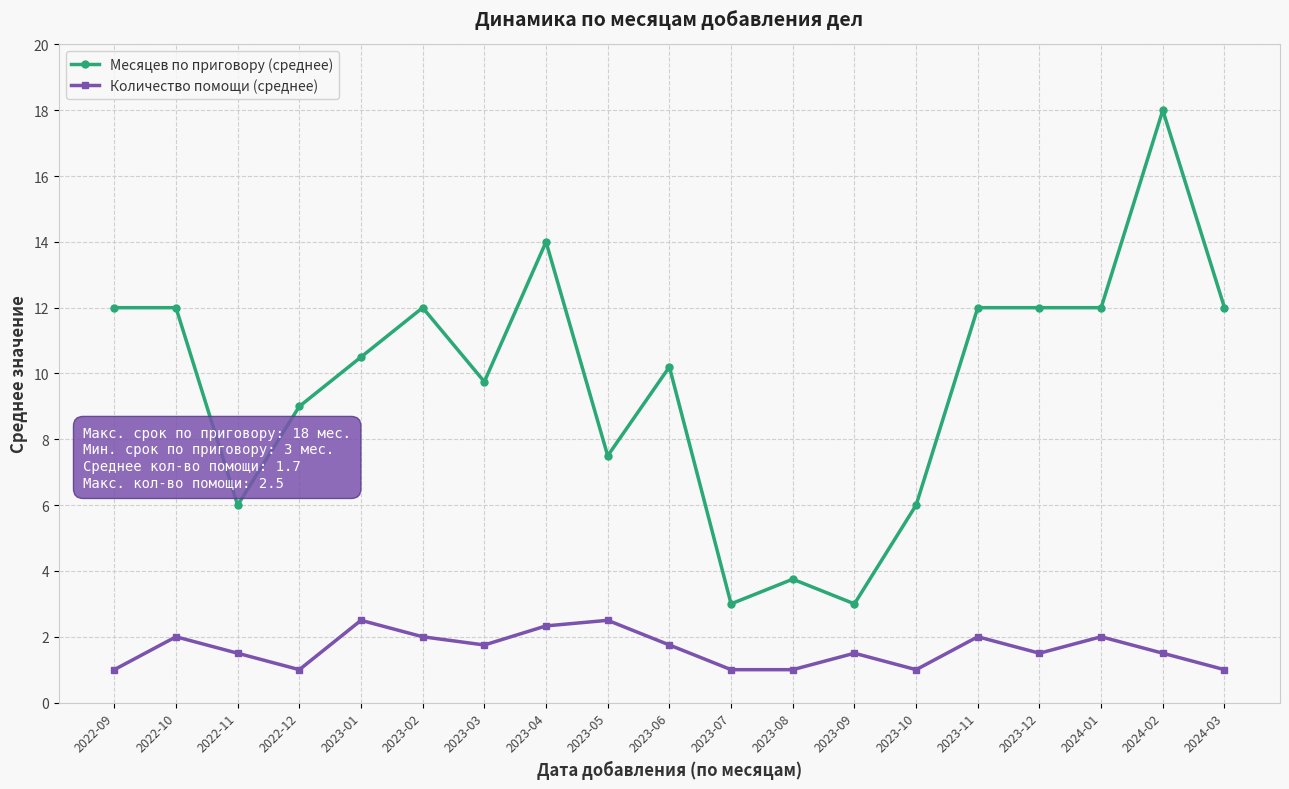

What position from the left is 2023-01?

5